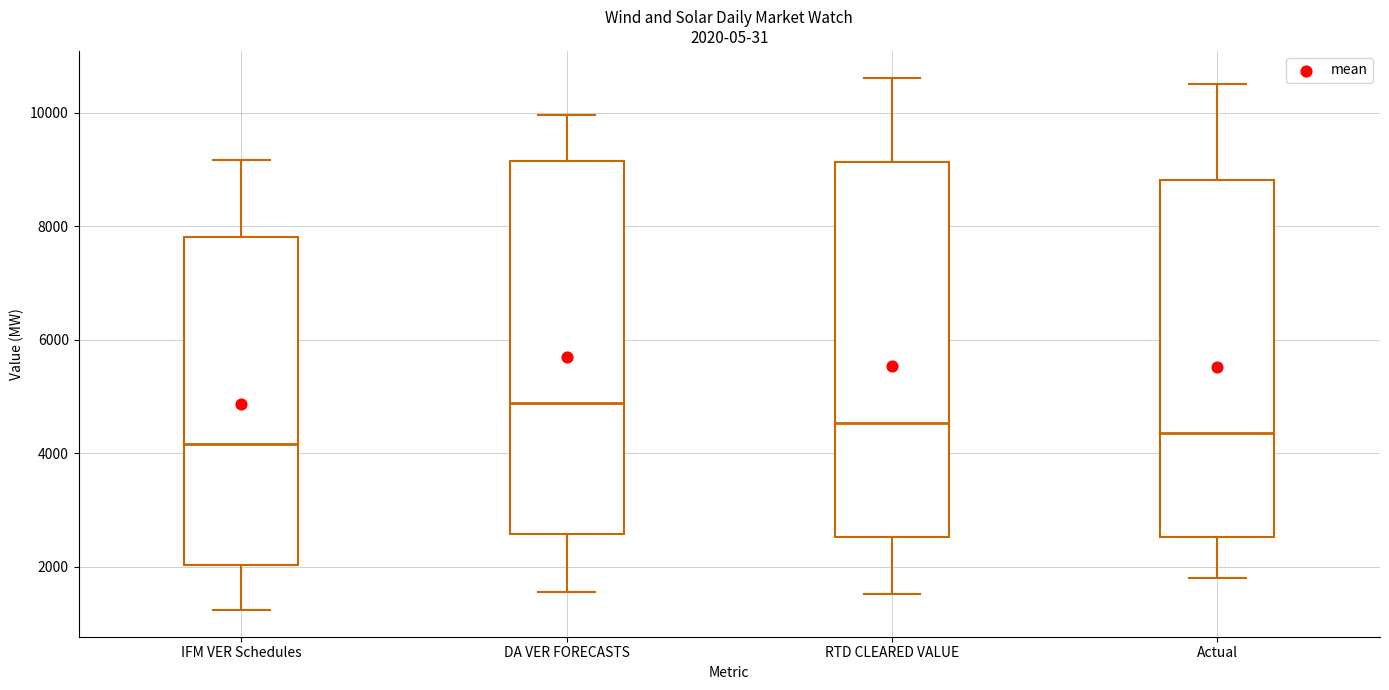

Which box's median line is the highest?

DA VER FORECASTS